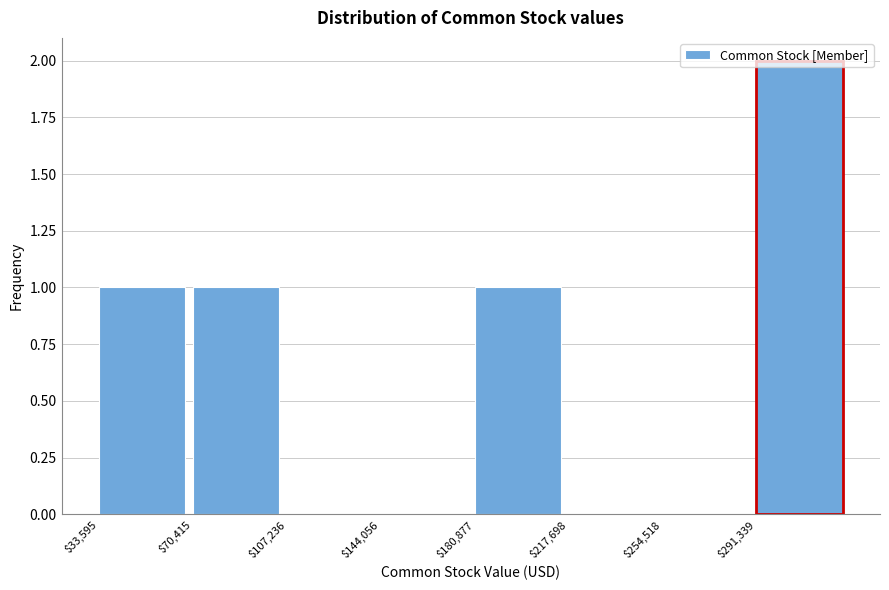

Reading left to right, transcribe this chart: for each bar, give the range it covers on the x-axis and its height. Neither the bar edges nor the heights are printed on the chart, so give them approximately, as read against the axes.

35000 to 70000: 1
70000 to 105000: 1
105000 to 145000: 0
145000 to 180000: 0
180000 to 220000: 1
220000 to 255000: 0
255000 to 290000: 0
290000 to 330000: 2